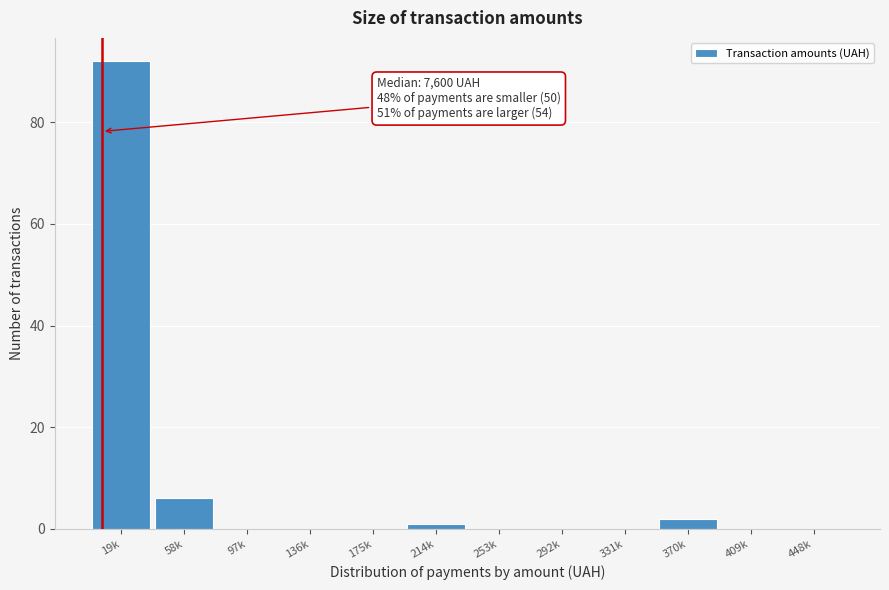

Reading left to right, what are all the values shown in this chart?

19k=92	58k=6	97k=0	136k=0	175k=0	214k=1	253k=0	292k=0	331k=0	370k=2	409k=0	448k=0